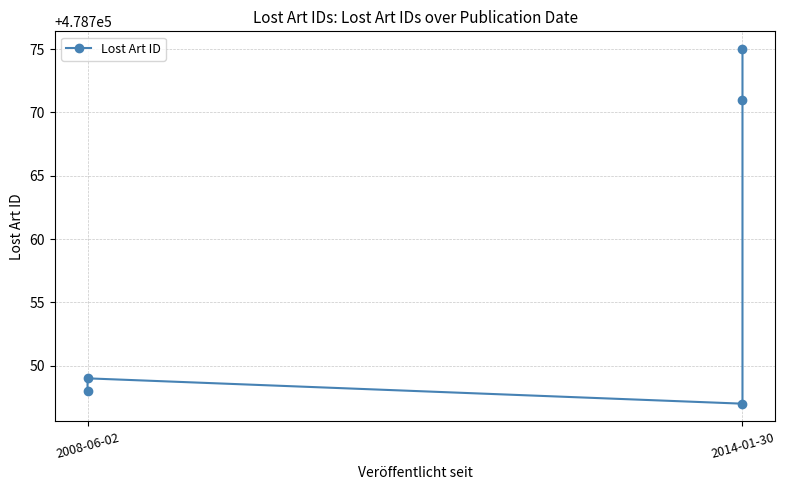

Reading right to left, list all the values displayed in this chart.

478775	478771	478747	478749	478748